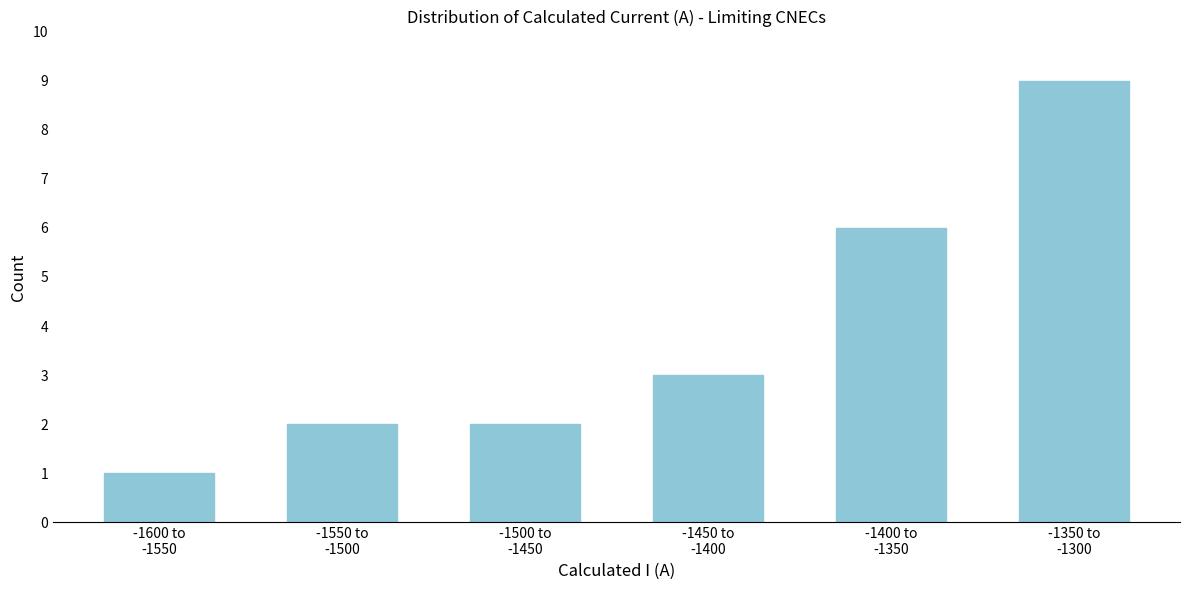

Reading left to right, what are all the values shown in this chart?

1	2	2	3	6	9